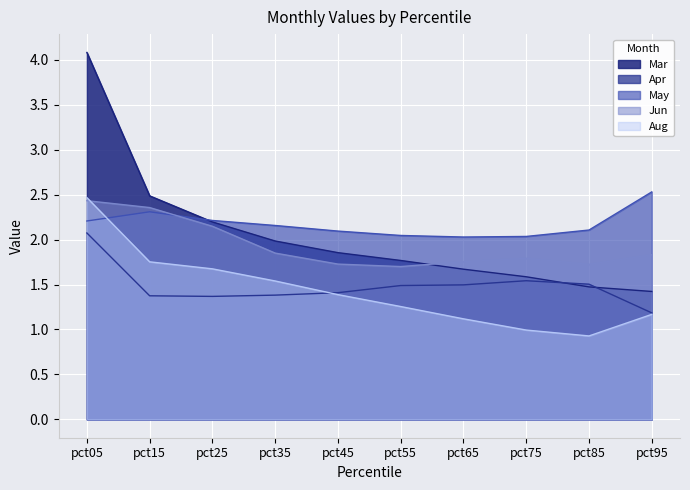

List the series in order of their peak value, lowest first.

Apr, Jun, Aug, May, Mar